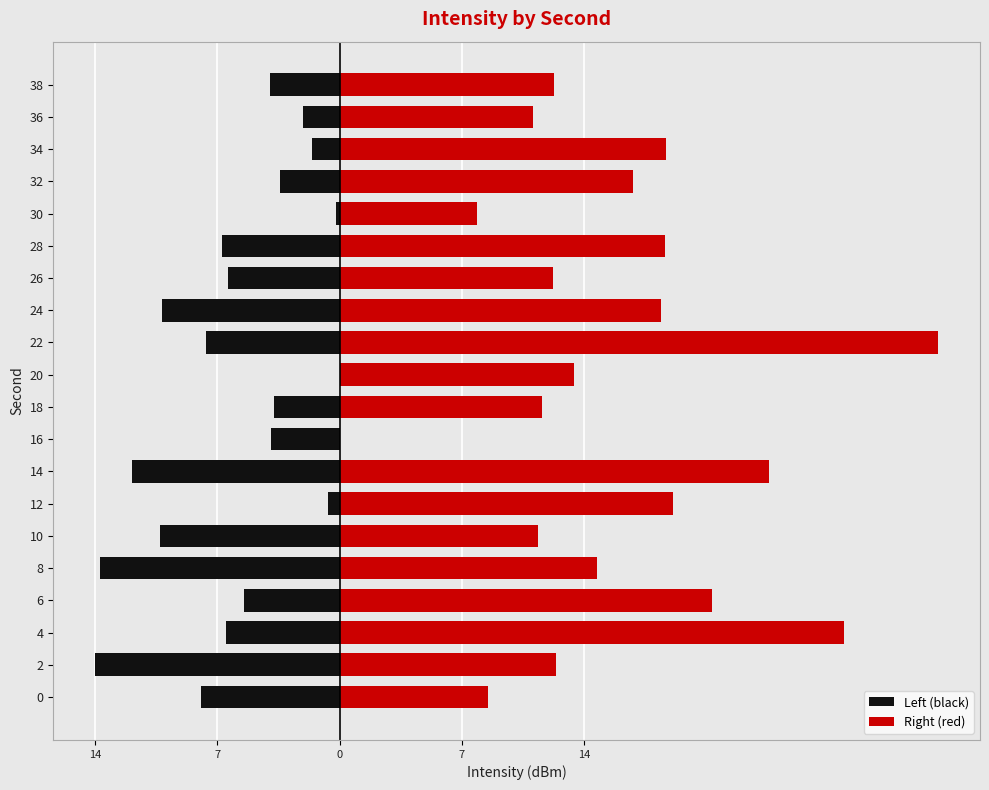

At 36, list the series in order from largest to smallest.

Right (red), Left (black)